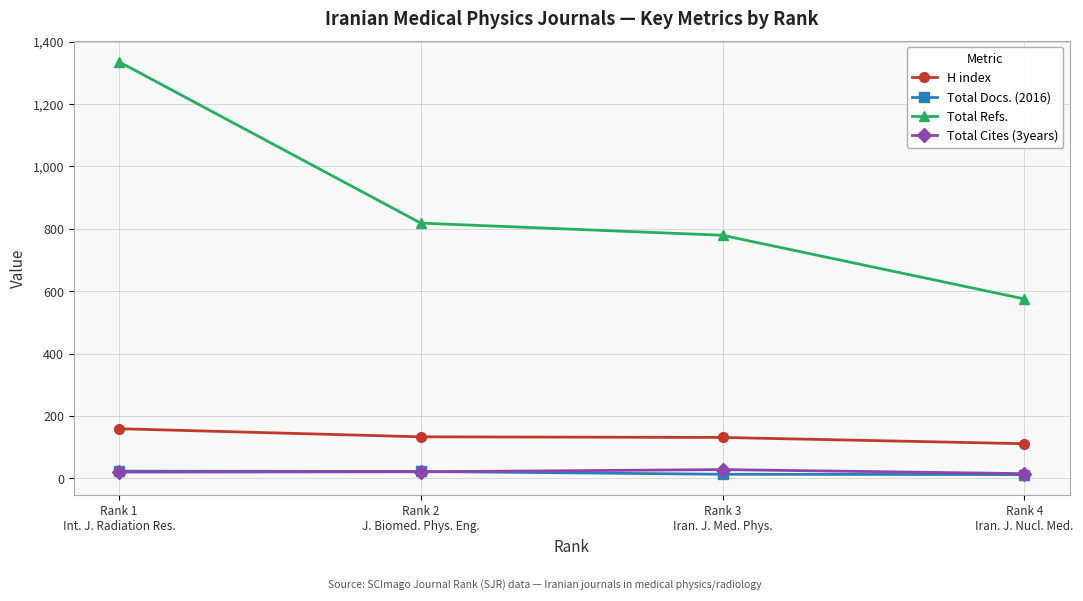

What is the sum of all H index values?

534